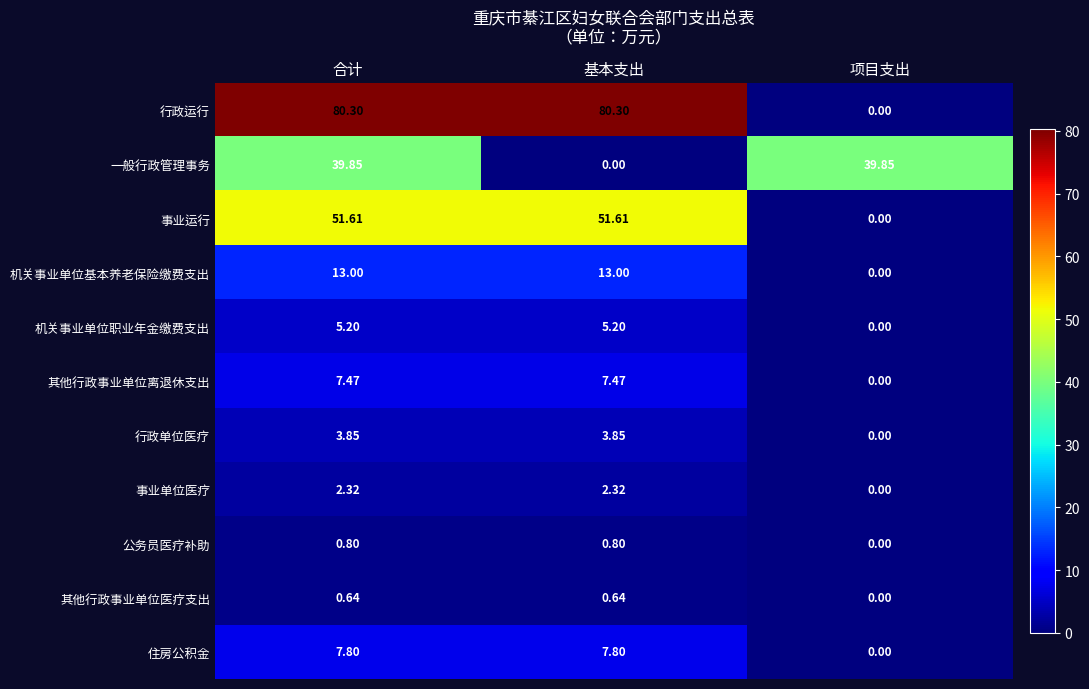

At which category is the sum across all series the highest?

合计